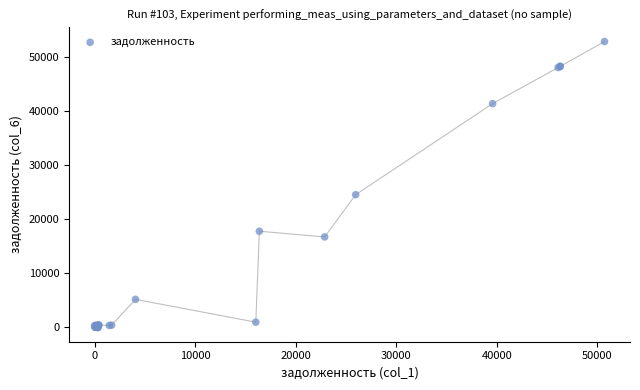

What Y value in the scatter plot is closest to 26423?

24537.2